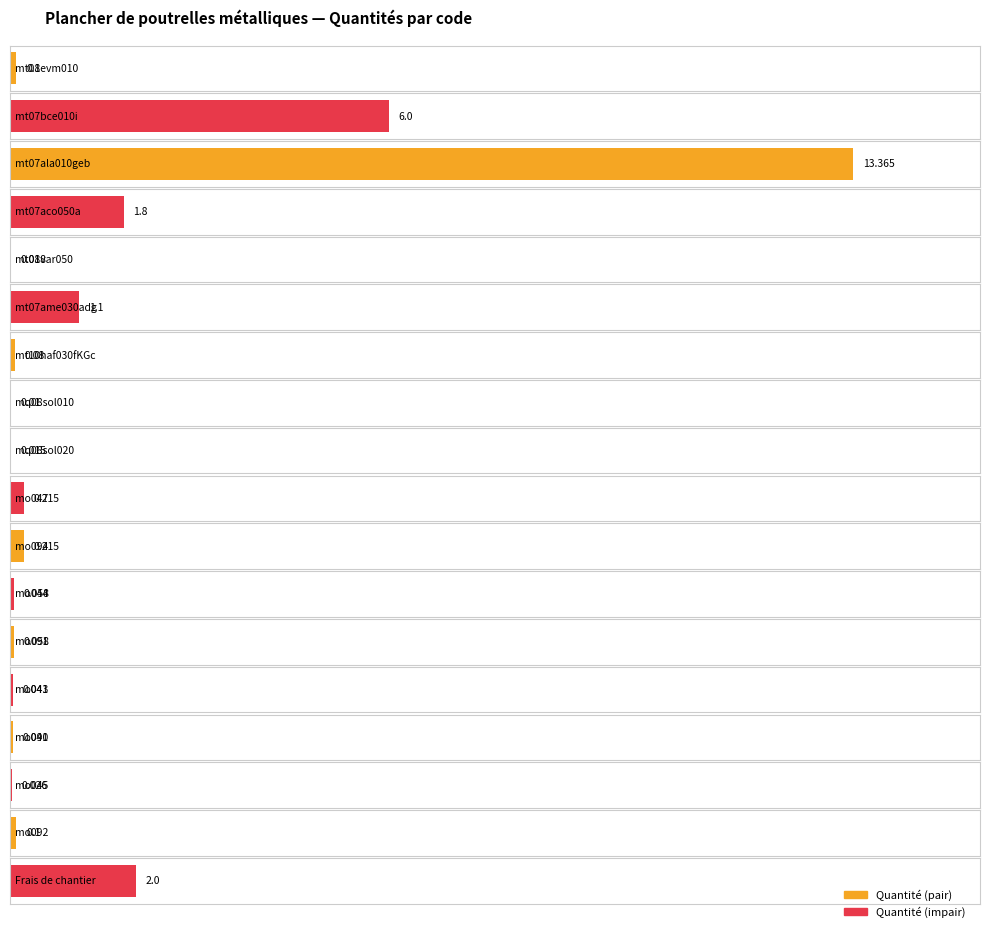

What is the sum of all values?

25.2